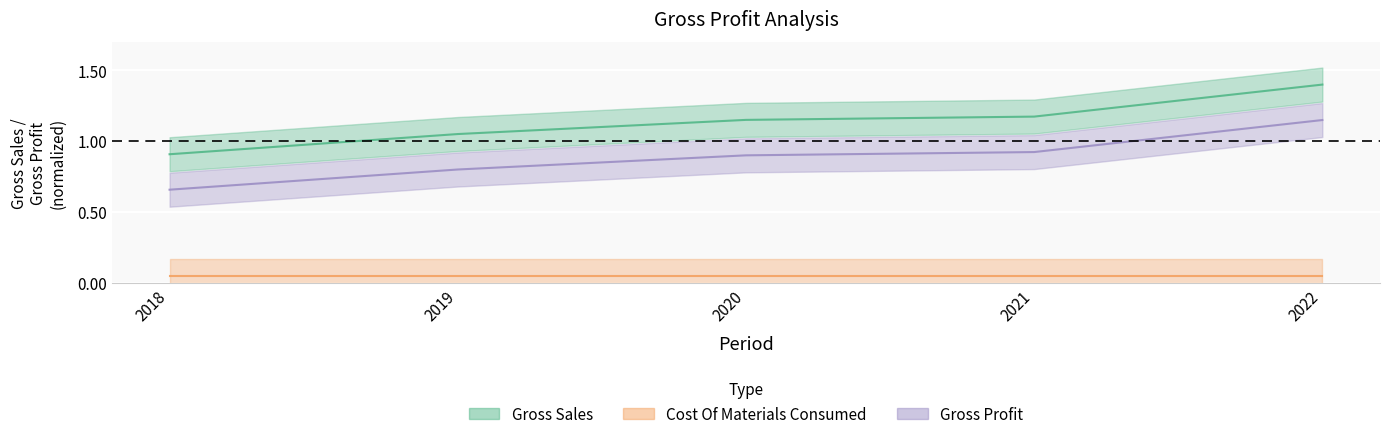

Is this an area chart (filled region under the line)?

No